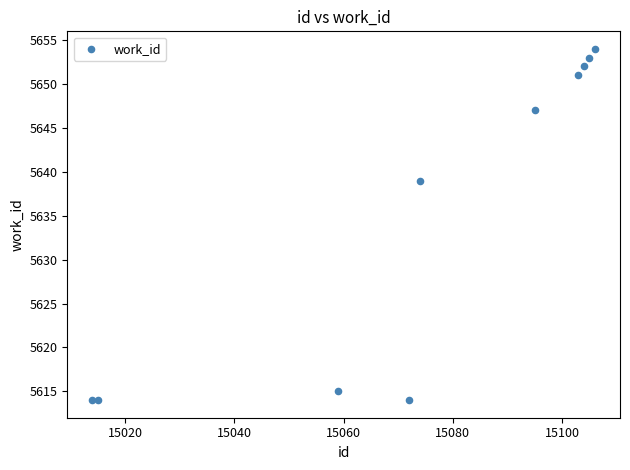

What Y value in the scatter plot is closest to 5634?

5639